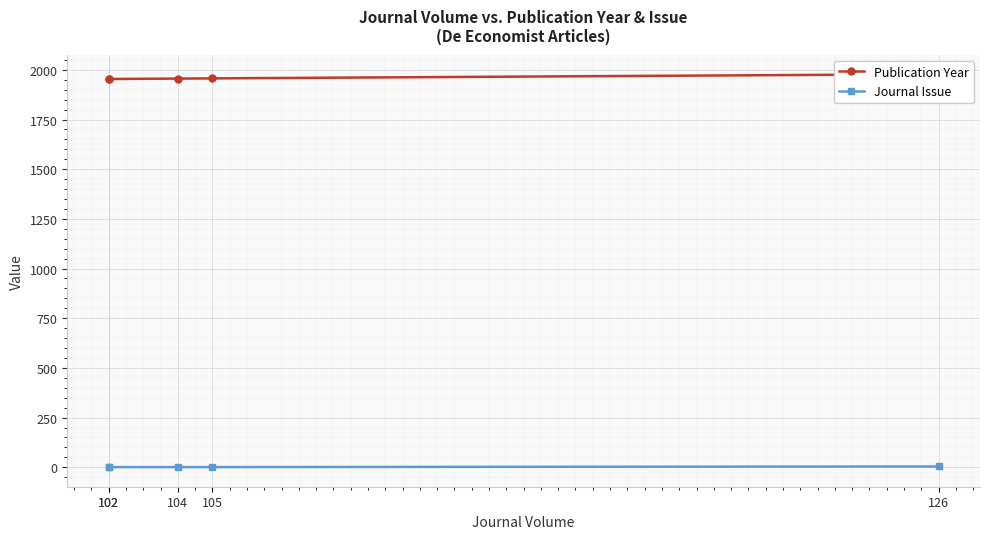

Is this an area chart (filled region under the line)?

No